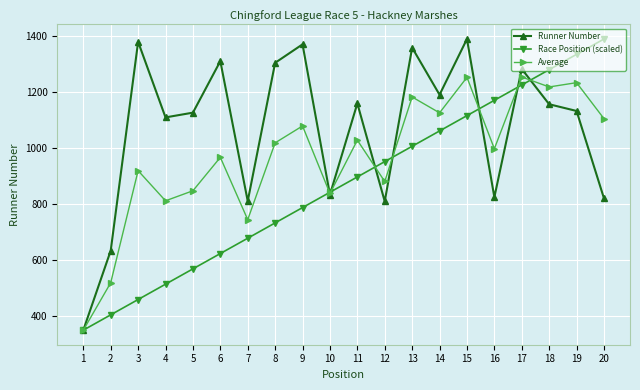

What is the value of the Race Position (scaled) point at the 8th from the left?

731.2